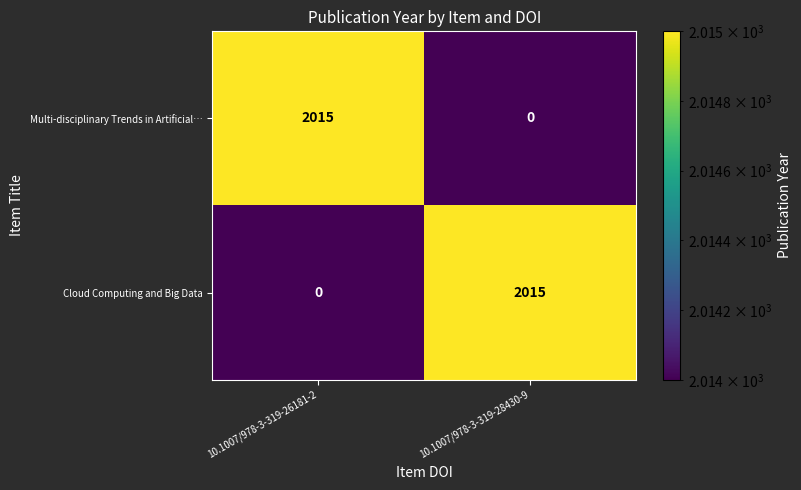

Reading left to right, what are all the values shown in this chart?

Multi-disciplinary Trends in Artificial…: 10.1007/978-3-319-26181-2=2015	10.1007/978-3-319-28430-9=0
Cloud Computing and Big Data: 10.1007/978-3-319-26181-2=0	10.1007/978-3-319-28430-9=2015